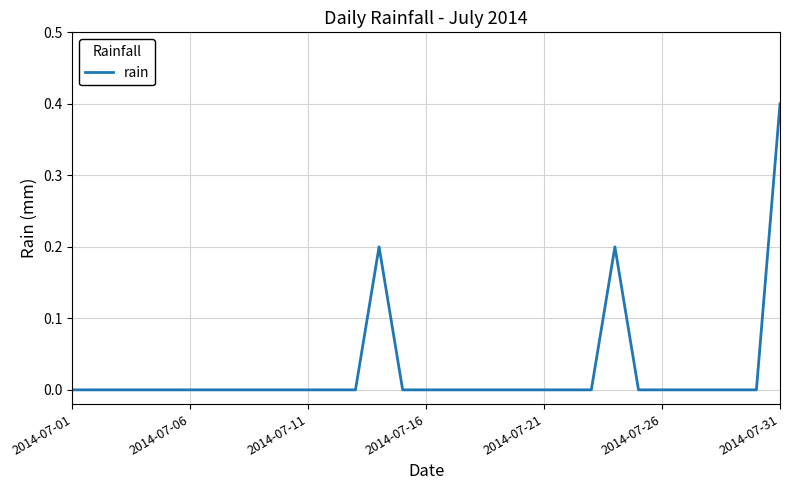

What is the difference between the maximum and minimum values?

0.4